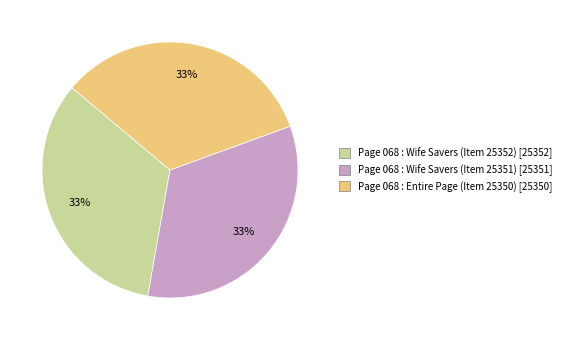

Is there any slice that represents more than half of the pie?

No